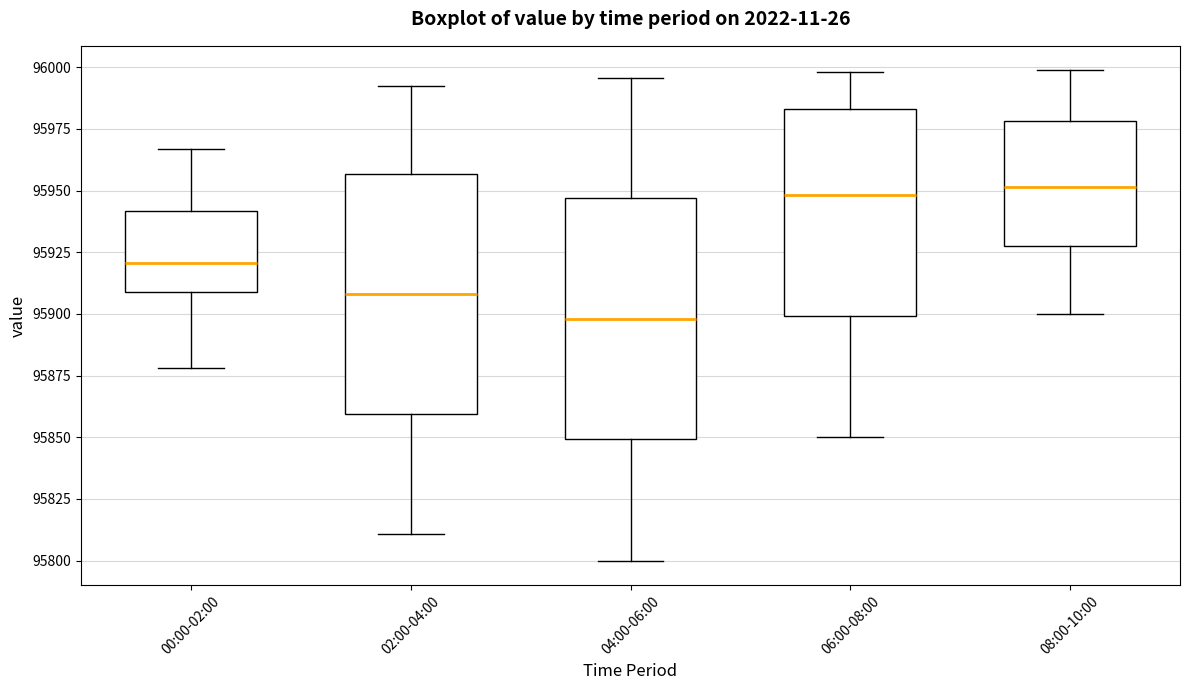

Reading left to right, transcribe this box plot: for each box, give where its median line is, the range the box spans, and where its two whiskers end, as read against the y-axis. The values are not printed on the chart, so give them approximately, as read against the axis.

00:00-02:00: median 95920, box 95910 to 95940, whiskers 95880 to 95965
02:00-04:00: median 95910, box 95860 to 95955, whiskers 95810 to 95990
04:00-06:00: median 95900, box 95850 to 95945, whiskers 95800 to 95995
06:00-08:00: median 95950, box 95900 to 95985, whiskers 95850 to 96000
08:00-10:00: median 95950, box 95925 to 95980, whiskers 95900 to 96000